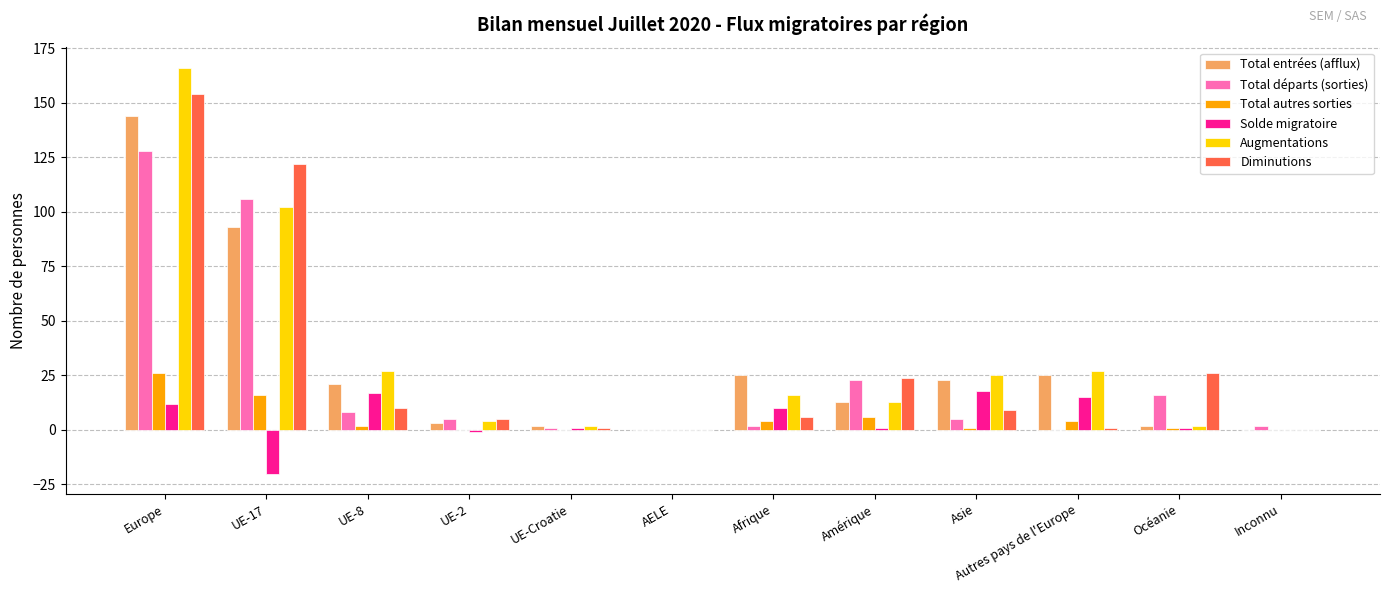

Where is Total entrées (afflux) nearest to the value 72?

UE-17